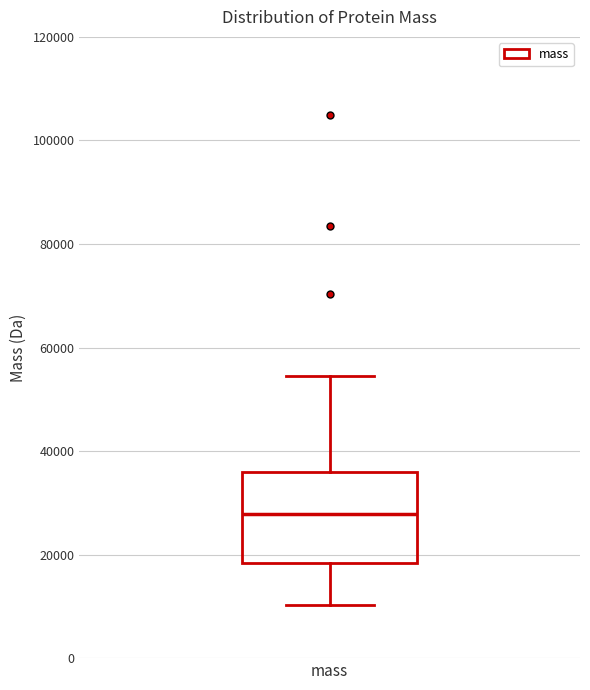

Read this box plot against the y-axis: the position of the median line, the range covered by the box, and the ends of both whiskers. The values are not printed on the chart, so give them approximately, as read against the axis.

median 28000, box 18000 to 36000, whiskers 10000 to 54000